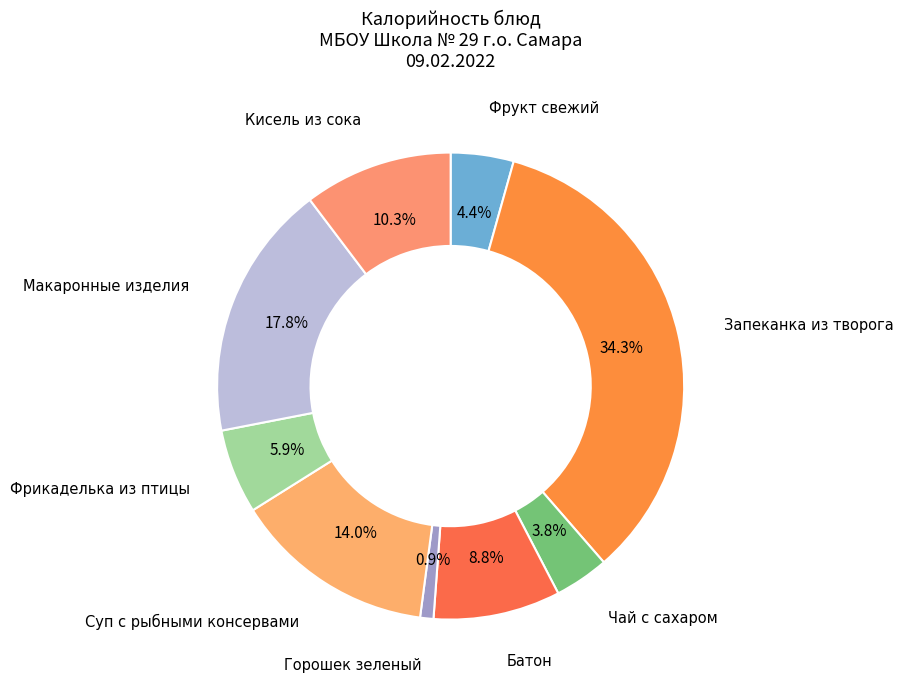

Is there a majority slice in this chart?

No